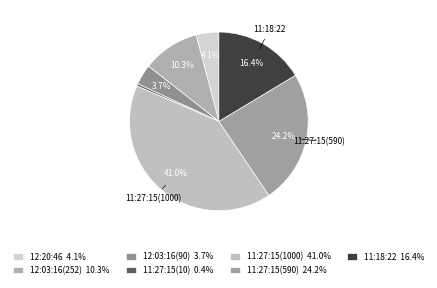

How many slices are in this pie chart?

7